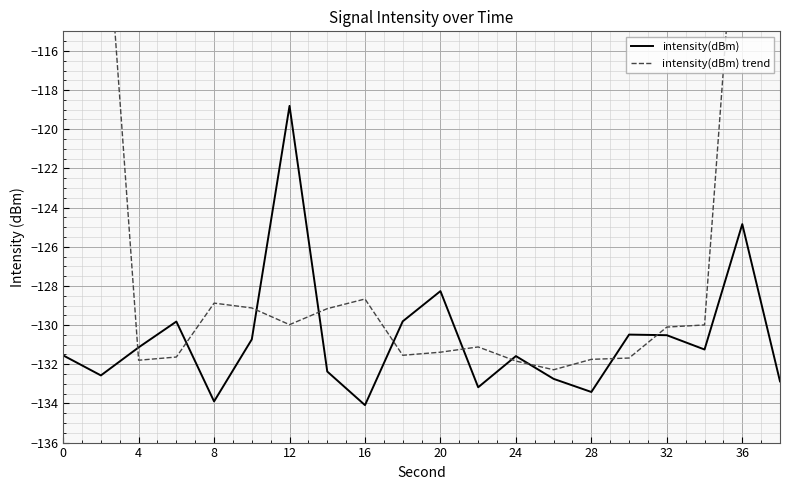

What is the difference between the maximum and minimum values in the intensity(dBm) series?

15.3